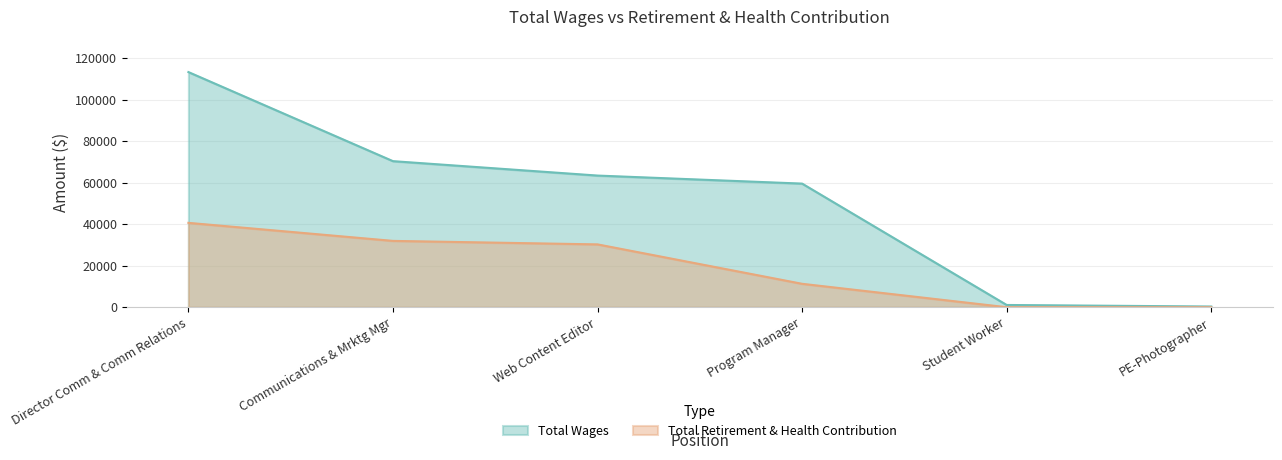

What is the label of the 2nd point from the right?

Student Worker